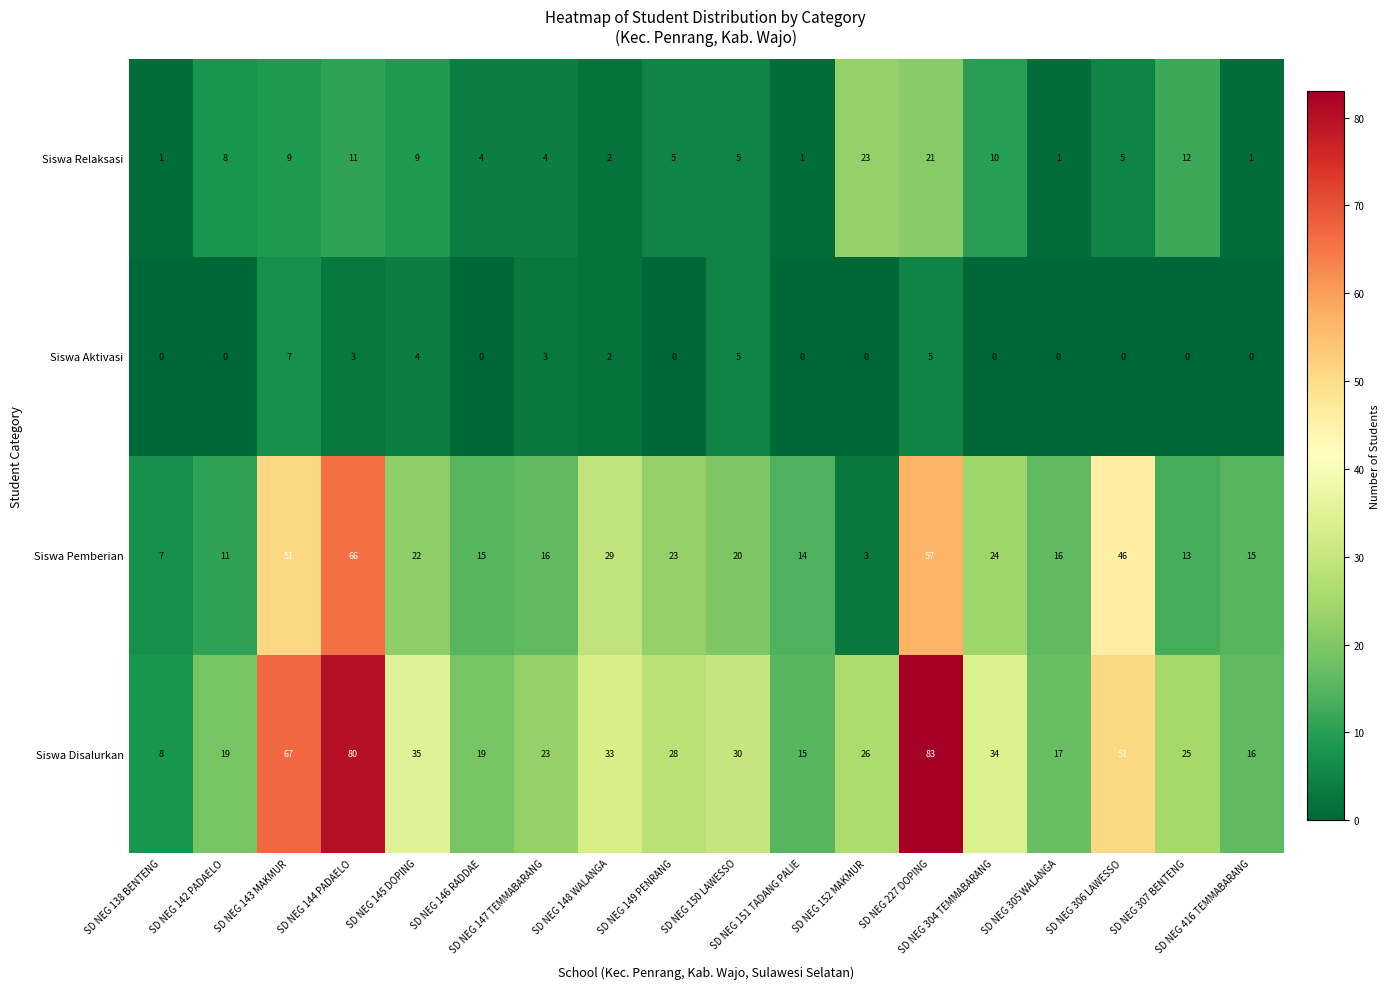

How many Siswa Aktivasi values are between 0 and 3?

14